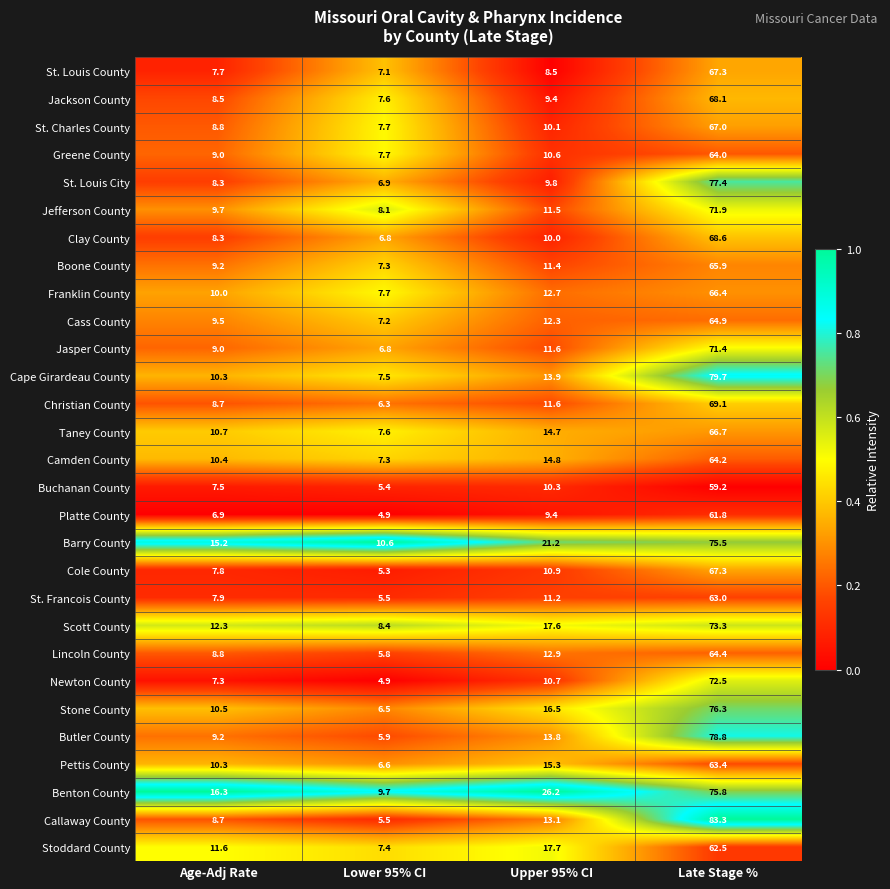

What is the spread (max minus min) of values at Age-Adj Rate?

9.4